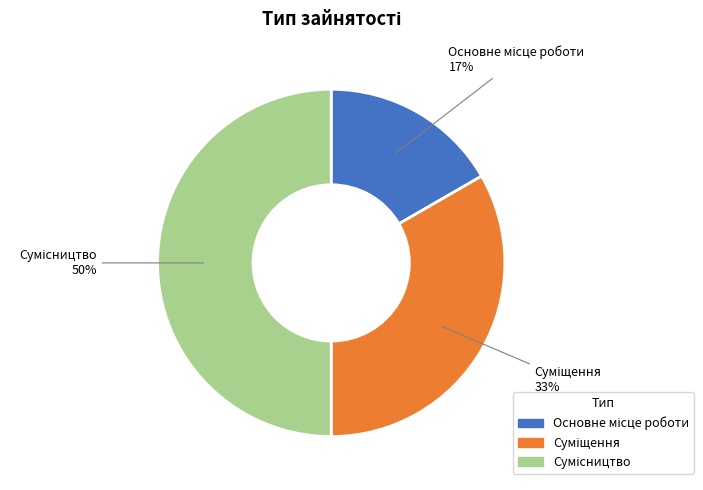

To the nearest percent, what is the difference between the largest and smallest slice percentages?

33%